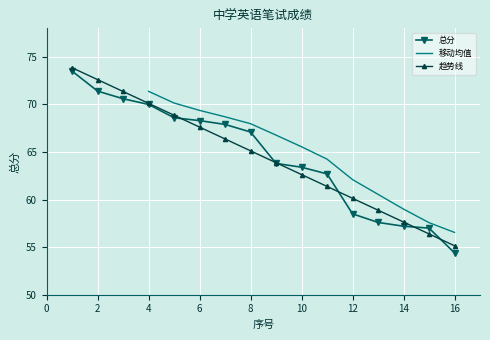

At which label does 趋势线 reach its minimum?

16